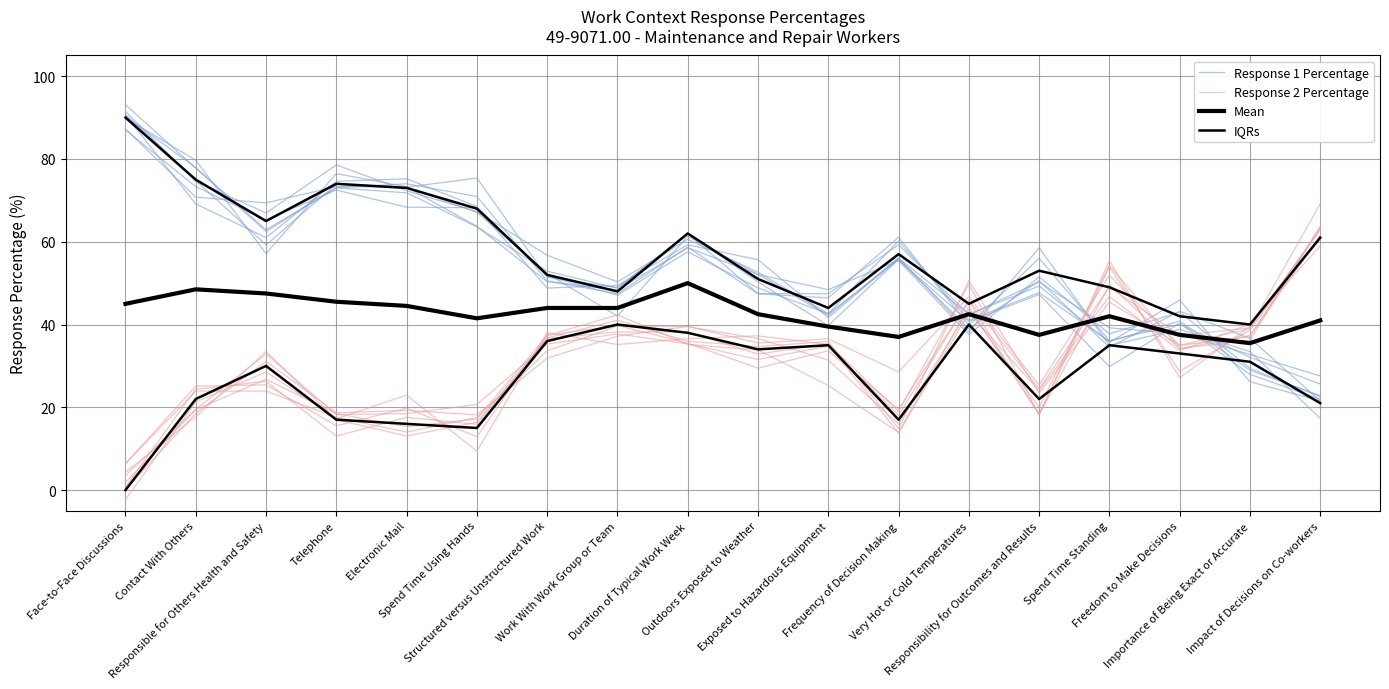

Count the number of data series in this chart.

4